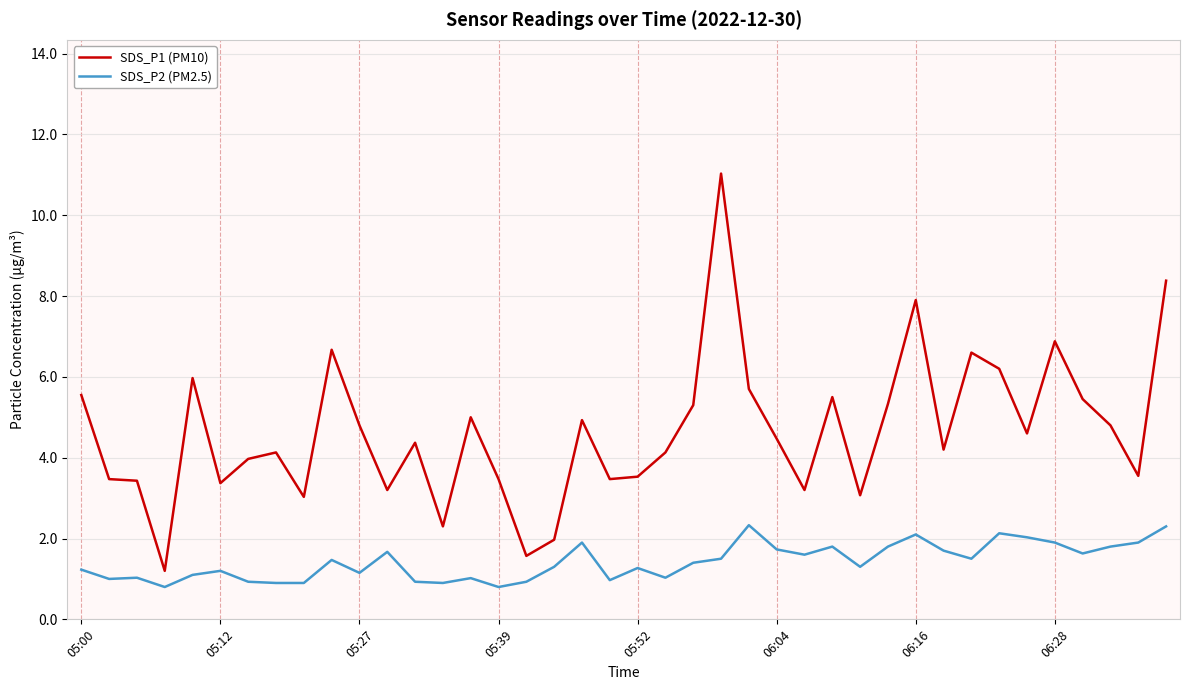

What is the greatest value displayed?

11.0